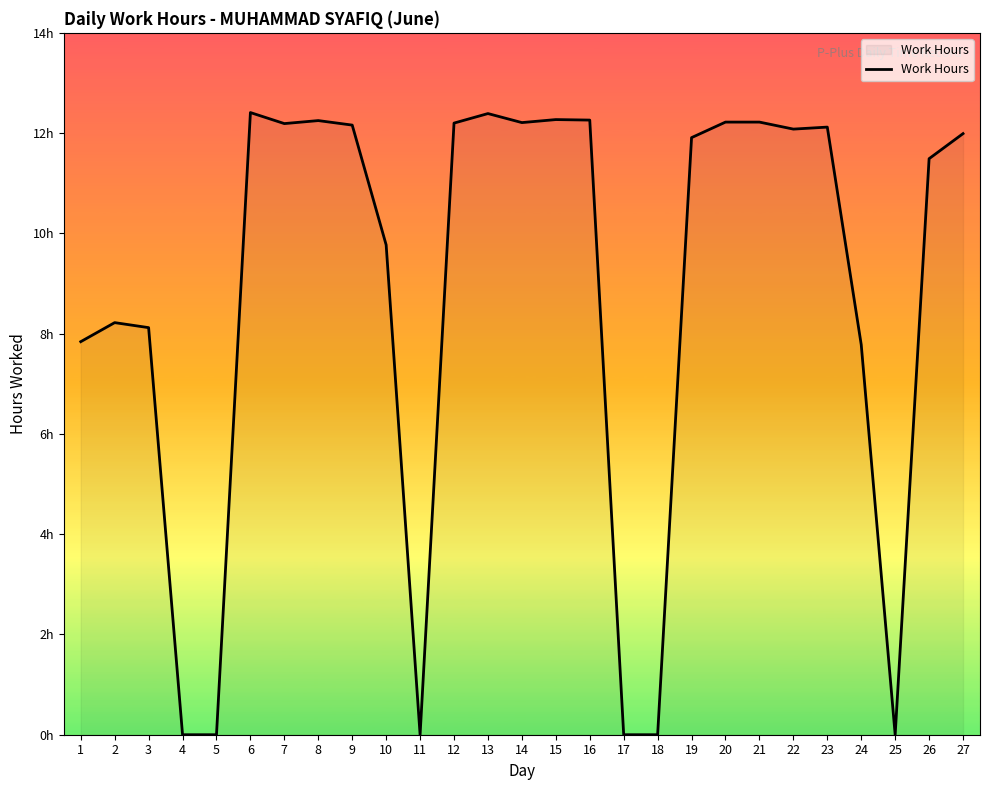

Which label corresponds to the largest value in the chart?

6